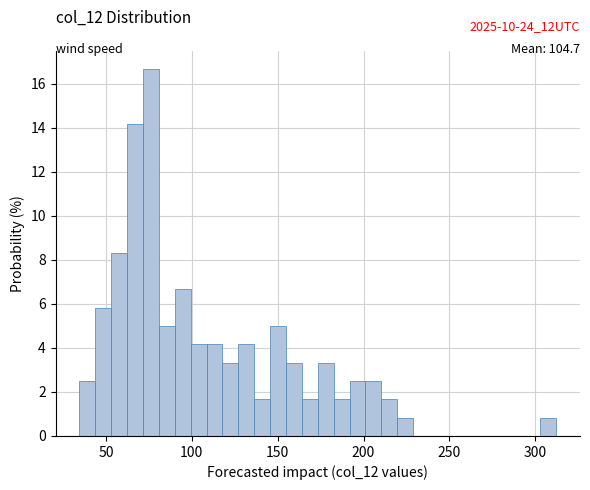

Around what value on the x-axis is the tallest bar? Give the approximate position of its centre, as read against the axis.

75